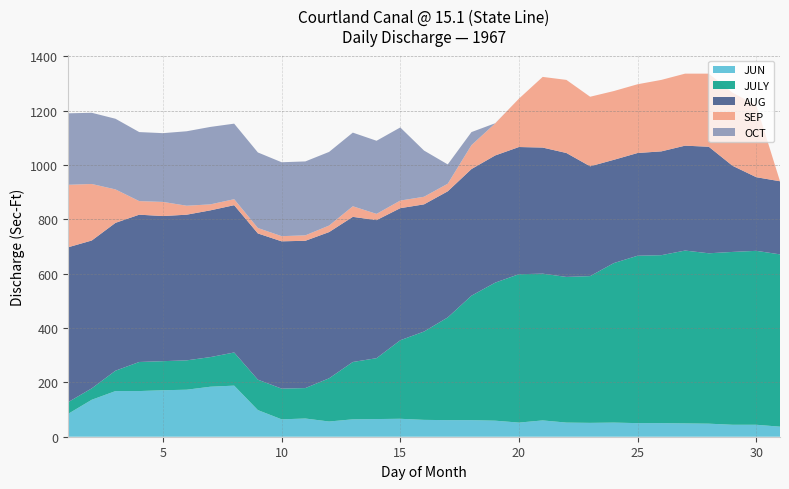

Reading right to left, transcribe all the data shown in this chart.

JUN: 37.0	44.0	44.0	48.0	49.0	50.0	50.0	52.0	51.0	52.0	60.0	52.0	59.0	61.0	61.0	62.0	66.0	65.0	64.0	56.0	67.0	64.0	98.0	188.0	184.0	173.0	171.0	168.0	168.0	136.0	84.0
JULY: 634.0	640.0	636.0	627.0	636.0	618.0	616.0	587.0	540.0	536.0	540.0	546.0	508.0	458.0	378.0	325.0	289.0	224.0	211.0	159.0	112.0	113.0	112.0	122.0	109.0	108.0	107.0	107.0	75.0	42.0	43.0
AUG: 269.0	271.0	317.0	392.0	386.0	382.0	378.0	380.0	404.0	456.0	464.0	468.0	468.0	466.0	464.0	468.0	486.0	508.0	534.0	538.0	542.0	542.0	538.0	542.0	540.0	536.0	534.0	542.0	544.0	544.0	570.0
SEP: 0.0	265.0	269.0	269.0	265.0	263.0	253.0	253.0	256.0	269.0	260.0	178.0	118.0	88.0	28.0	28.0	28.0	23.0	39.0	24.0	20.0	19.0	20.0	22.0	22.0	33.0	52.0	50.0	123.0	208.0	230.0
OCT: 0.0	0.0	0.0	0.0	0.0	0.0	0.0	0.0	0.0	0.0	0.0	0.0	0.5	48.0	71.0	170.0	269.0	269.0	271.0	271.0	272.0	272.0	278.0	278.0	285.0	274.0	253.0	254.0	260.0	262.0	263.0